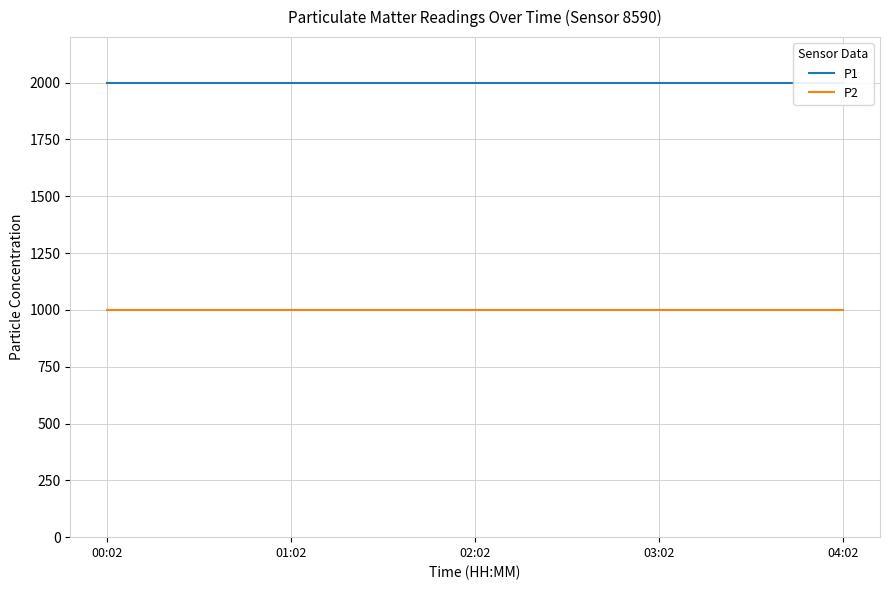

What is the difference between the highest and lowest values at 6?

1000.0